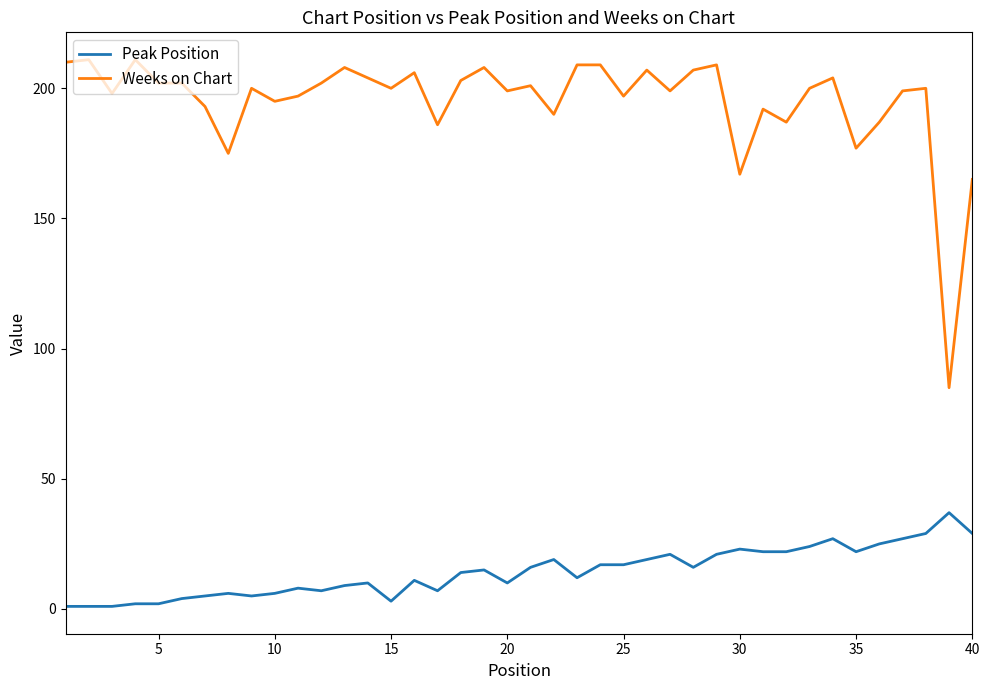

Which series has the largest range (max minus min)?

Weeks on Chart